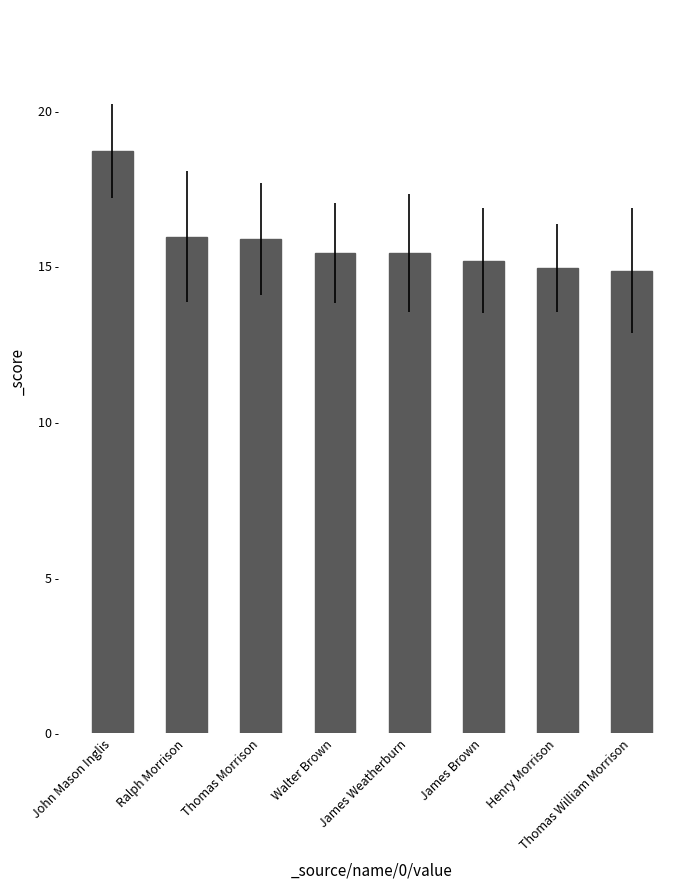

Does the chart contain stacked bars?

No